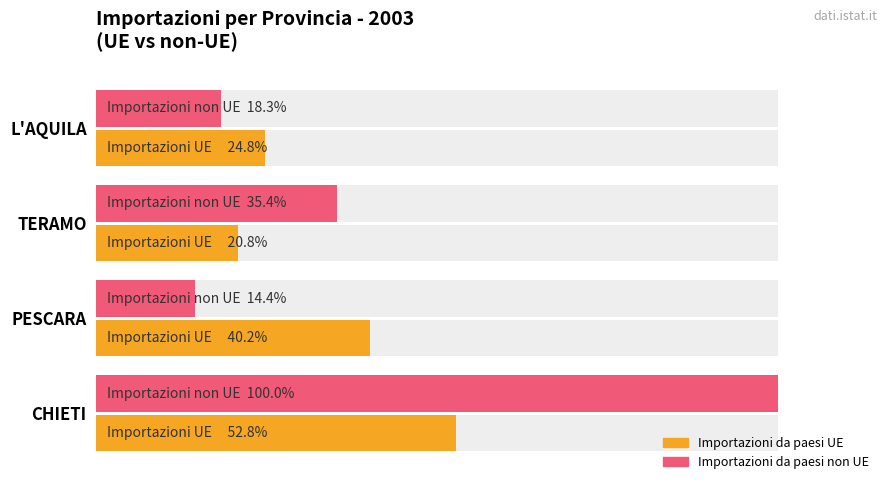

Reading left to right, extract all data points from this chart.

Importazioni da paesi UE: 24.8	20.8	40.2	52.8
Importazioni da paesi non UE: 18.3	35.4	14.4	100.0